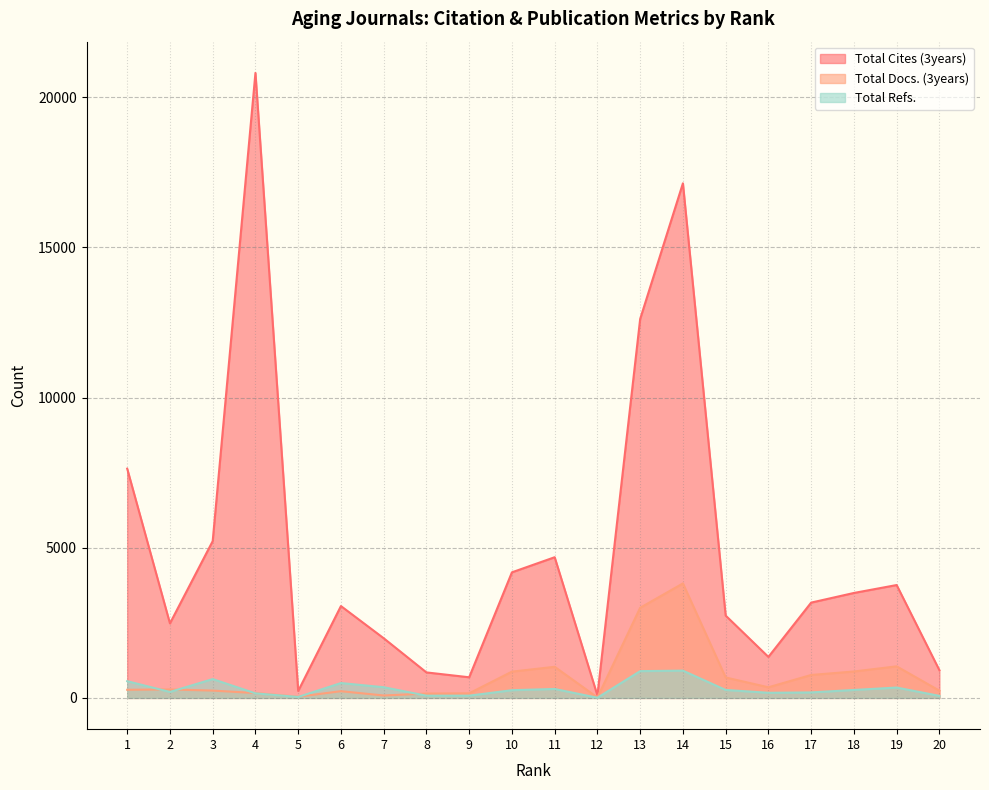

True or false: Total Docs. (3years) has a value of 81 at 7.

True